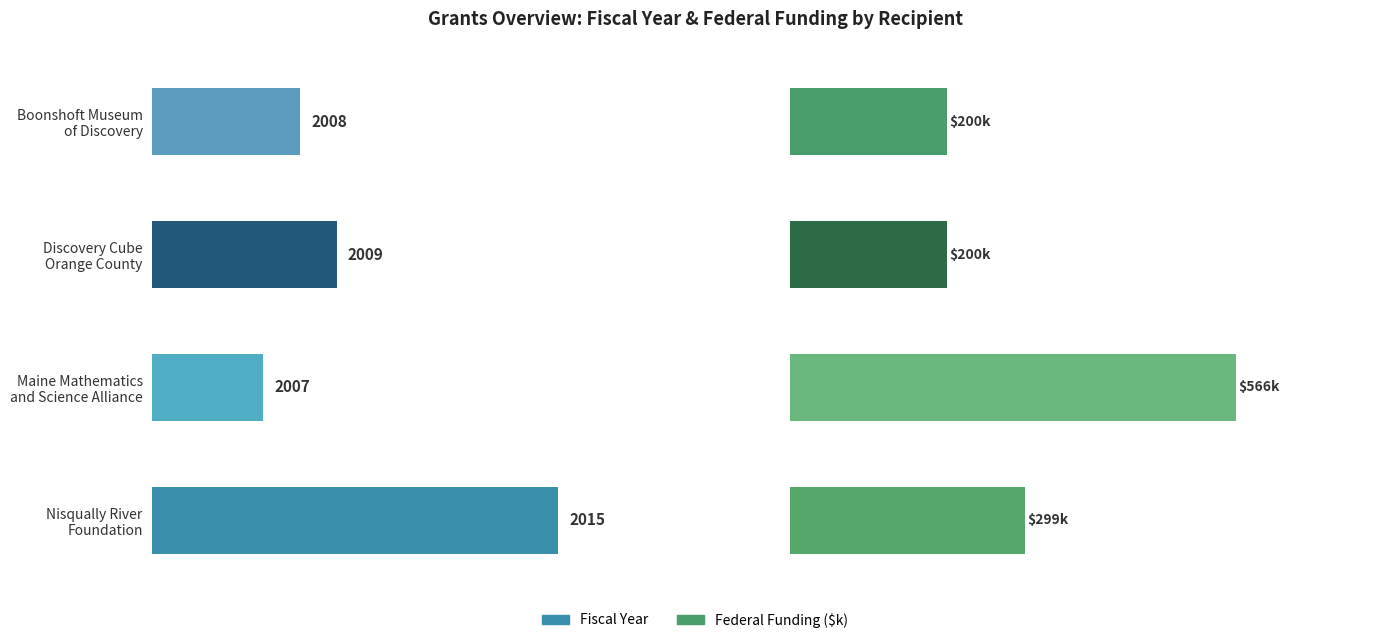

What is the value of the Federal Funding ($k) bar at the 4th from the left?

298.7